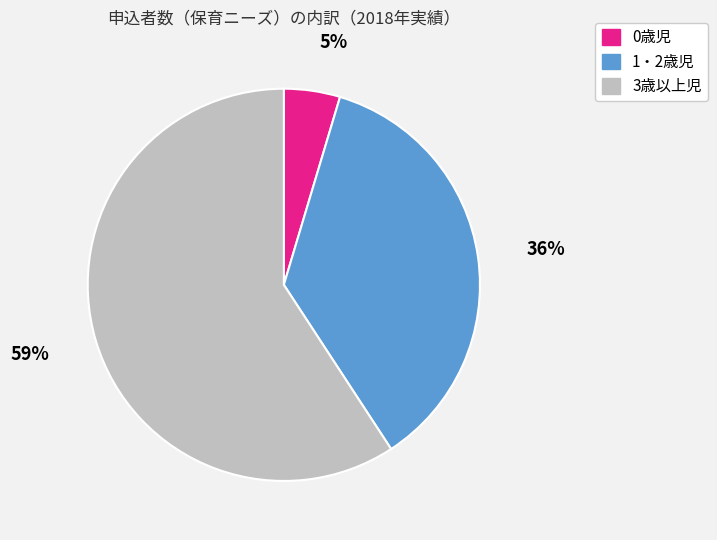

Which has a higher value, 1・2歳児 or 3歳以上児?

3歳以上児